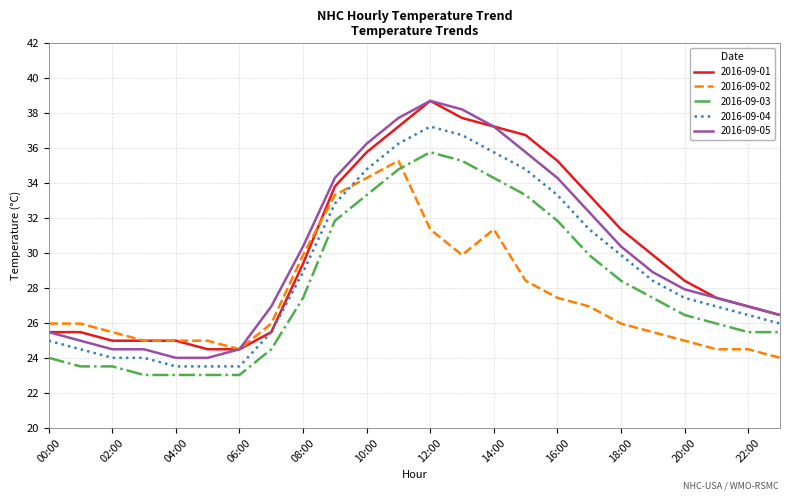

True or false: 2016-09-03 and 2016-09-01 intersect in this chart.

False